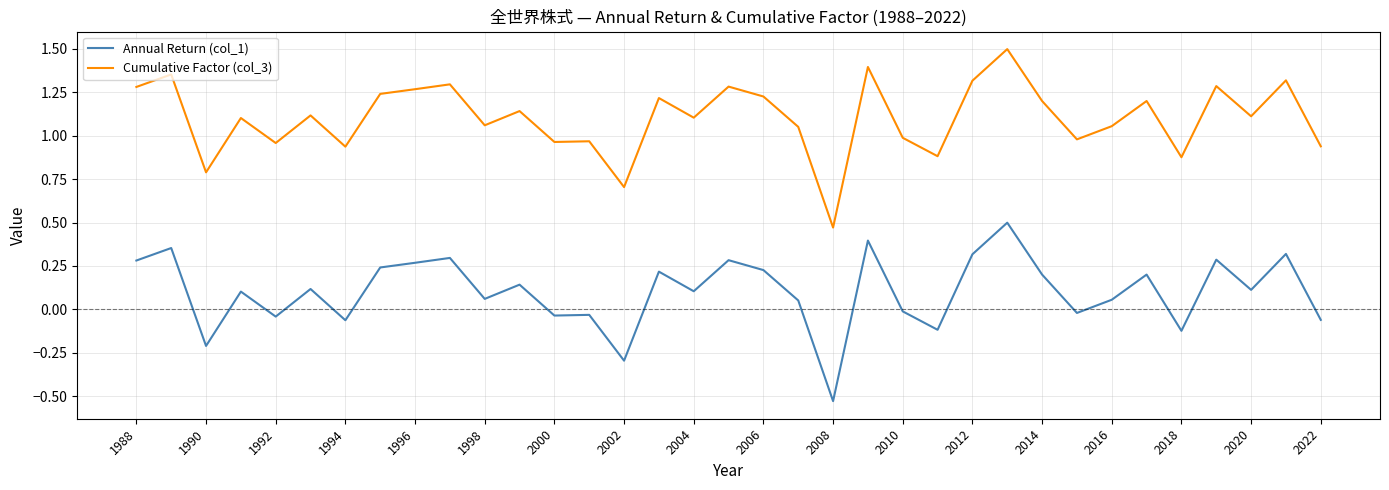

True or false: Annual Return (col_1) and Cumulative Factor (col_3) cross at least once.

False